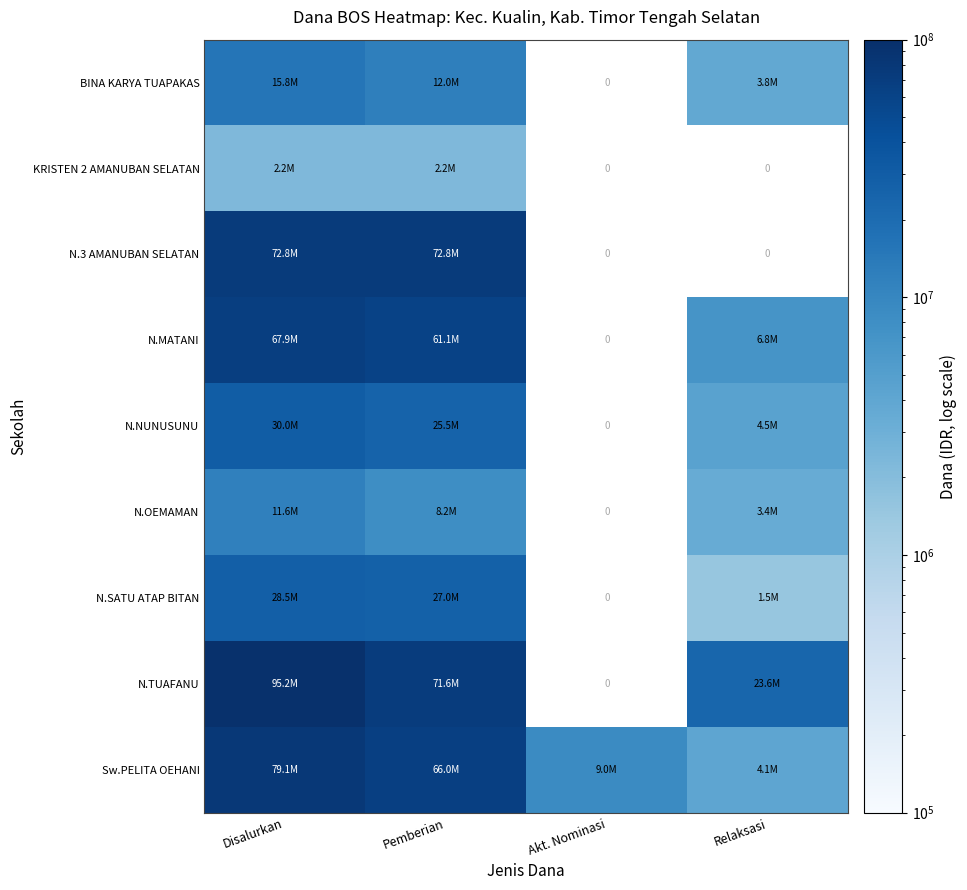

The value of N.OEMAMAN at Pemberian is 8250000.0. True or false?

True